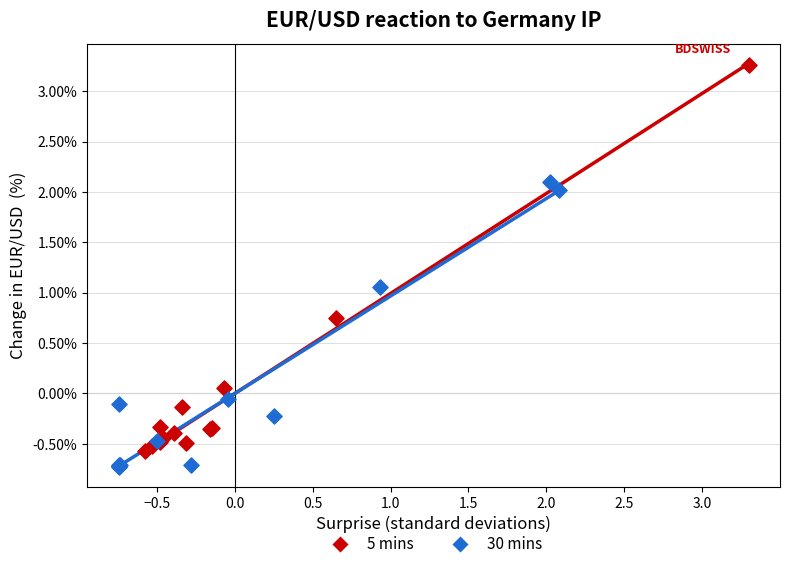

Which series reaches the maximum Y coordinate?

5 mins